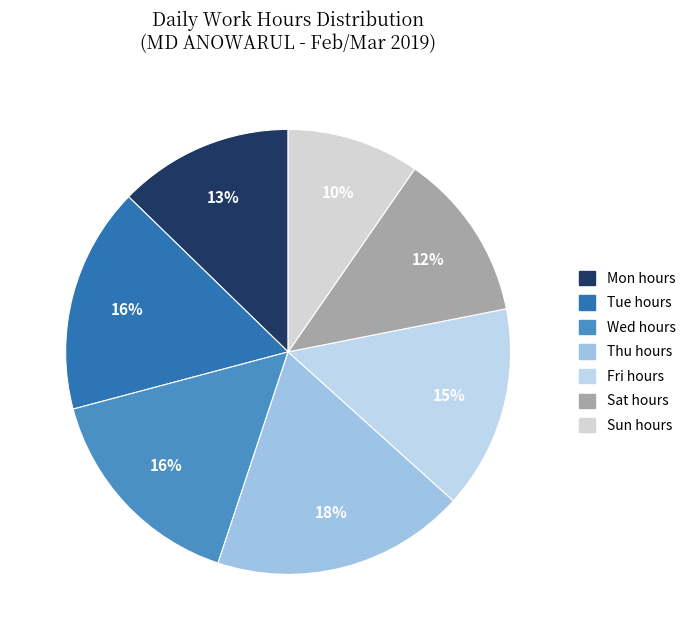

How many segments does this pie chart have?

7